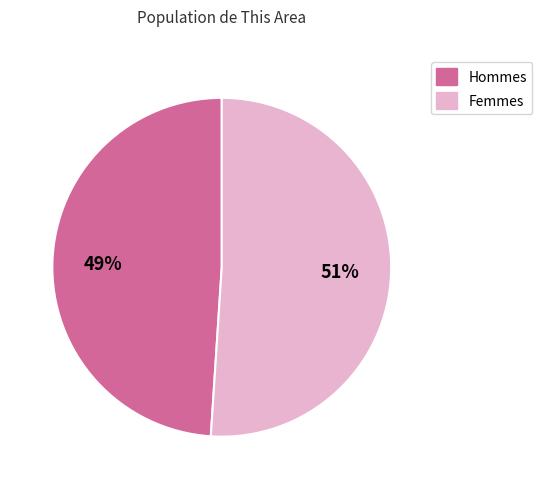

Is there a majority slice in this chart?

Yes